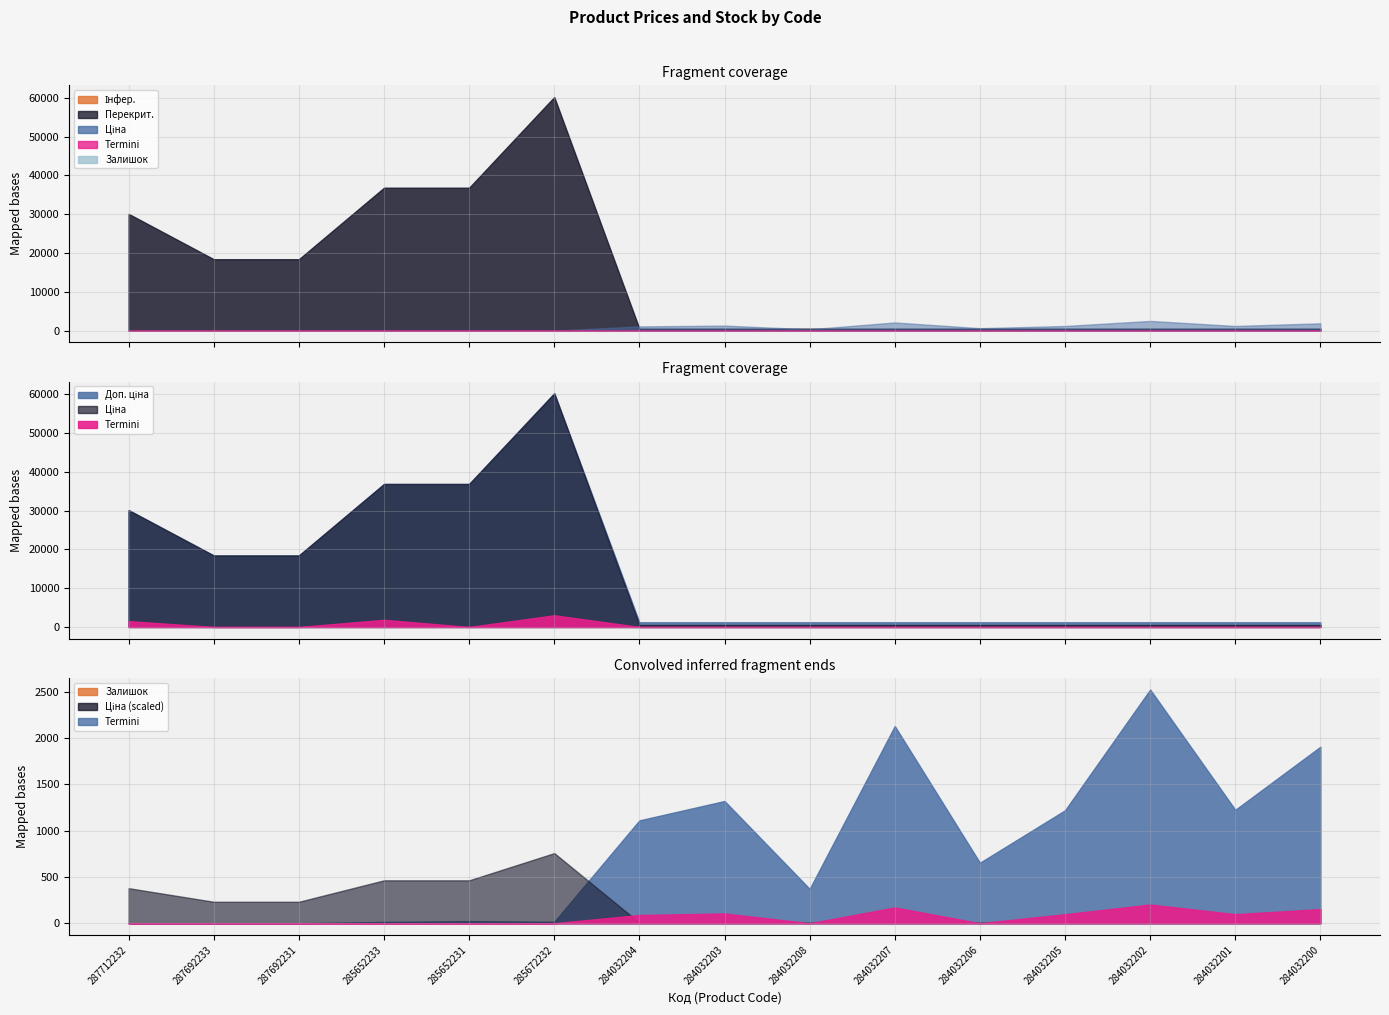

Reading left to right, extract all data points from this chart.

Ціна: 30102.8	18420.9	18420.9	36841.8	36841.8	60205.6	528.2	528.2	528.2	528.2	528.2	528.2	528.2	528.2	528.2
Доп. ціна: 30102.8	18420.9	18420.9	36841.8	36841.8	60205.6	1210.7	1210.7	1210.7	1210.7	1210.7	1210.7	1210.7	1210.7	1210.7
Залишок: 0.0	0.0	0.0	14.0	23.0	16.0	1110.0	1319.0	371.0	2128.0	653.0	1219.0	2522.0	1224.0	1905.0